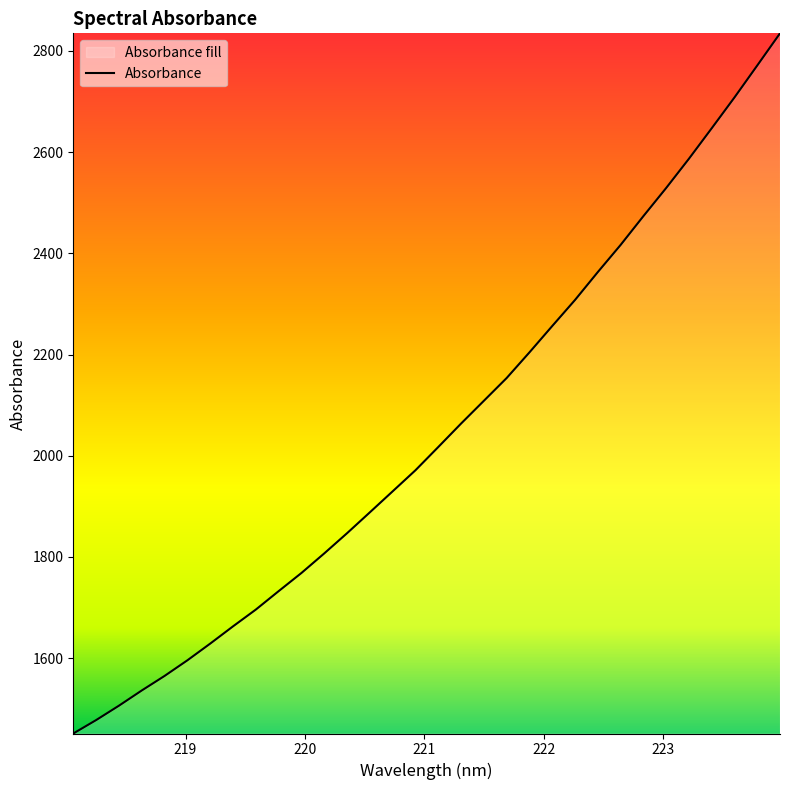

List the labels in order of value, smallest first.

218.0596, 218.2508, 218.442, 218.6332, 218.8244, 219.0156, 219.2067, 219.3979, 219.589, 219.7801, 219.9712, 220.1623, 220.3533, 220.5444, 220.7354, 220.9264, 221.1174, 221.3083, 221.4993, 221.6902, 221.8812, 222.0721, 222.263, 222.4538, 222.6447, 222.8355, 223.0264, 223.2172, 223.408, 223.5987, 223.7895, 223.9802